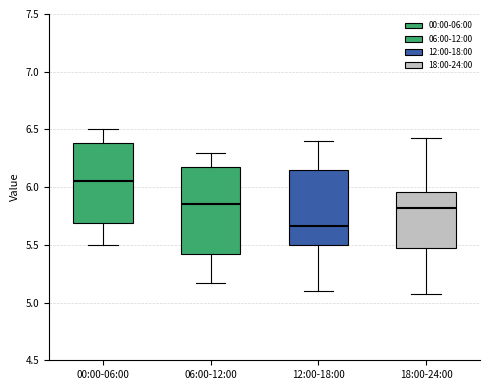

Reading left to right, read every box against the y-axis: the position of its median line, the range the box covers, and the ends of its whiskers. The values are not printed on the chart, so give them approximately, as read against the axis.

00:00-06:00: median 6.05, box 5.70 to 6.40, whiskers 5.50 to 6.50
06:00-12:00: median 5.85, box 5.45 to 6.20, whiskers 5.15 to 6.30
12:00-18:00: median 5.65, box 5.50 to 6.15, whiskers 5.10 to 6.40
18:00-24:00: median 5.80, box 5.45 to 5.95, whiskers 5.05 to 6.45